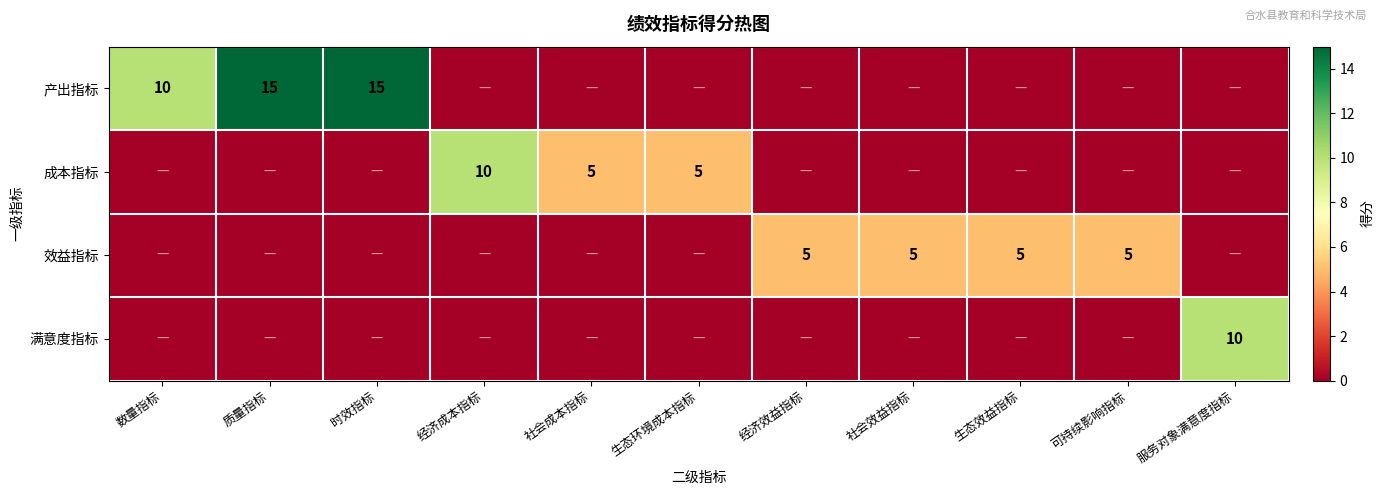

The value of 成本指标 at 生态环境成本指标 is 8. True or false?

False